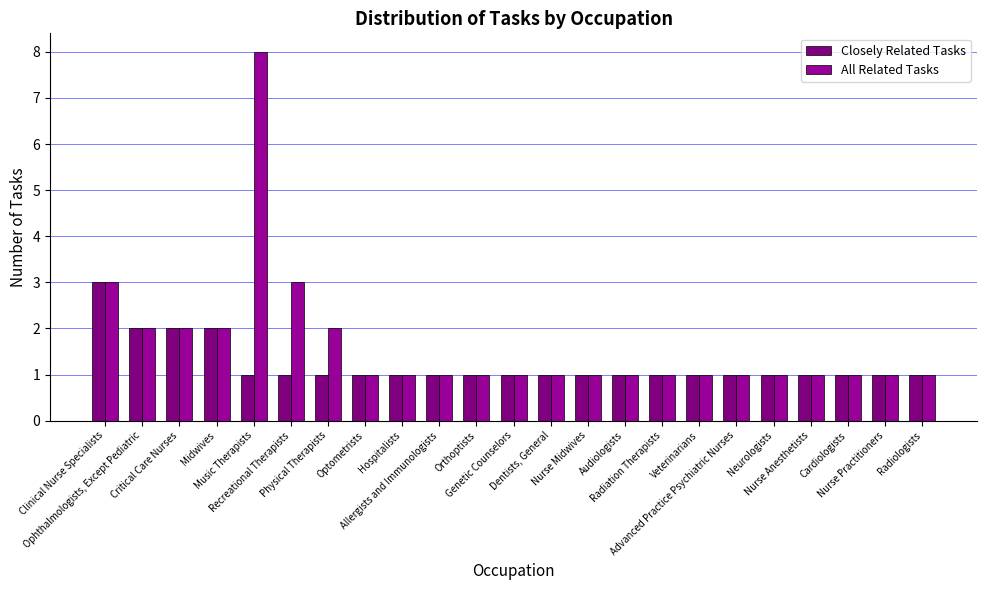

Is it true that All Related Tasks equals 1 at Radiation Therapists?

True